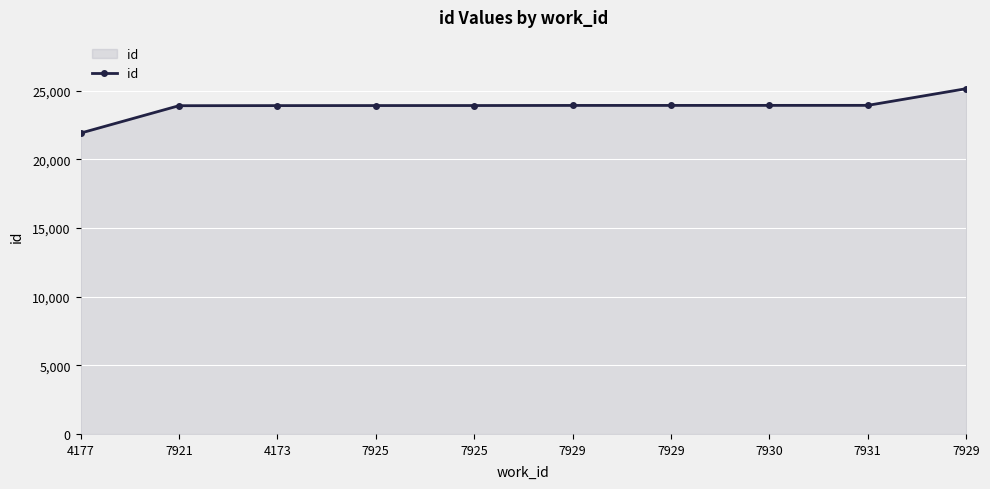

What is the value of the 8th point from the left?

23938